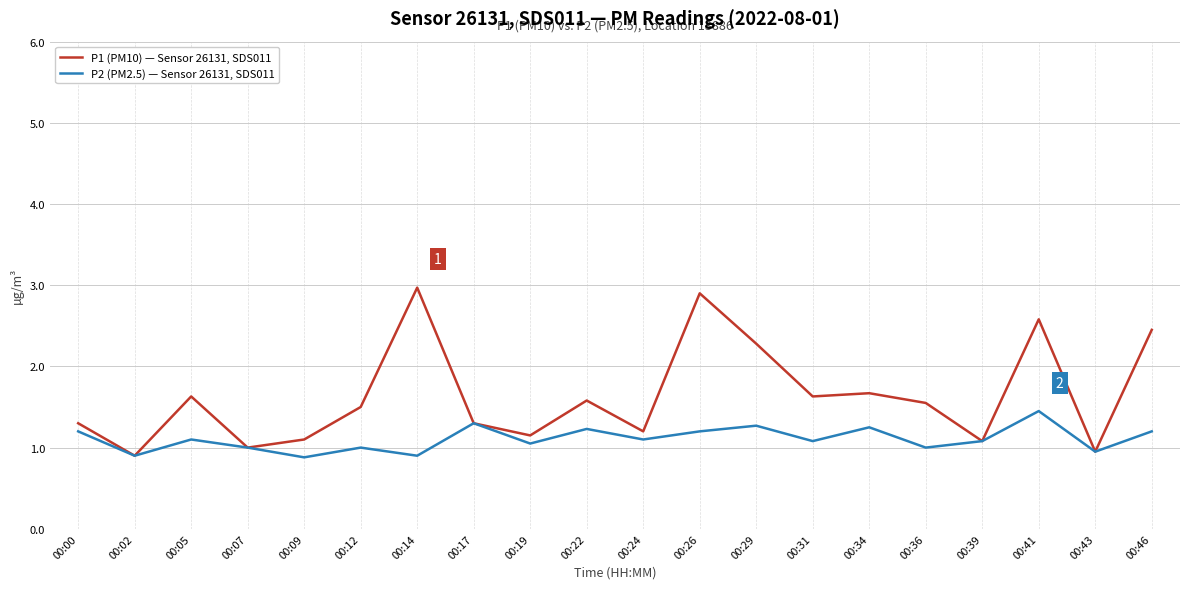

The P1 (PM10) — Sensor 26131, SDS011 series shows 1.6 at 00:22. True or false?

True